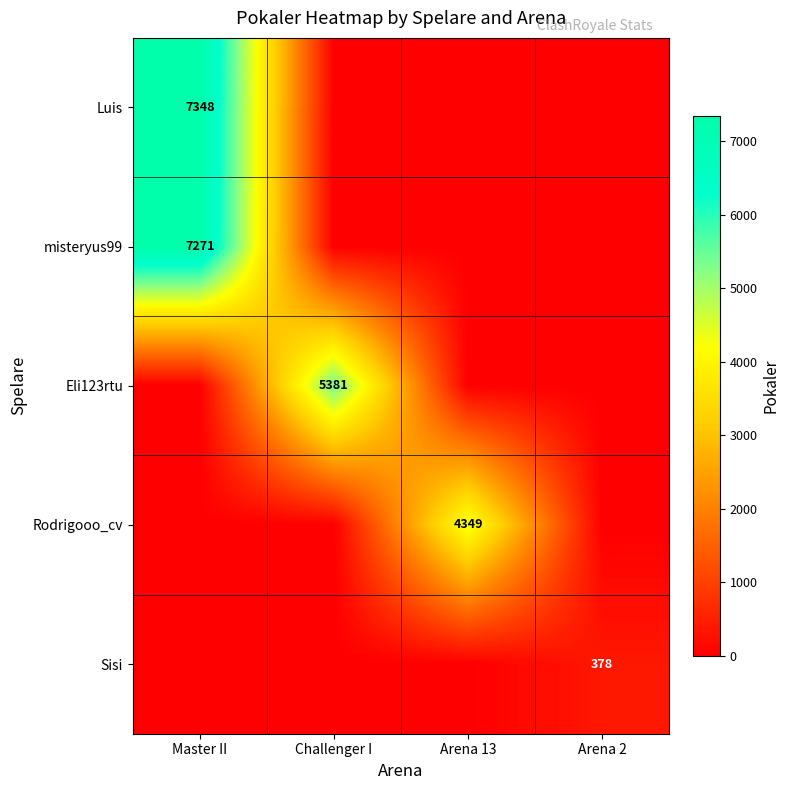

Count the number of data series in this chart.

5